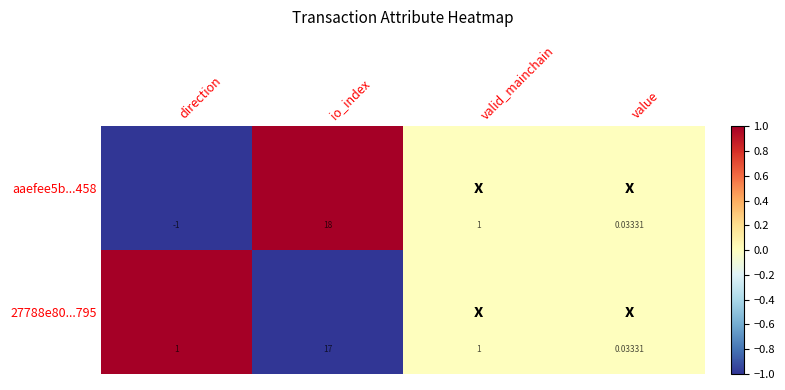

Where is aaefee5b...458 nearest to the value 8?

valid_mainchain